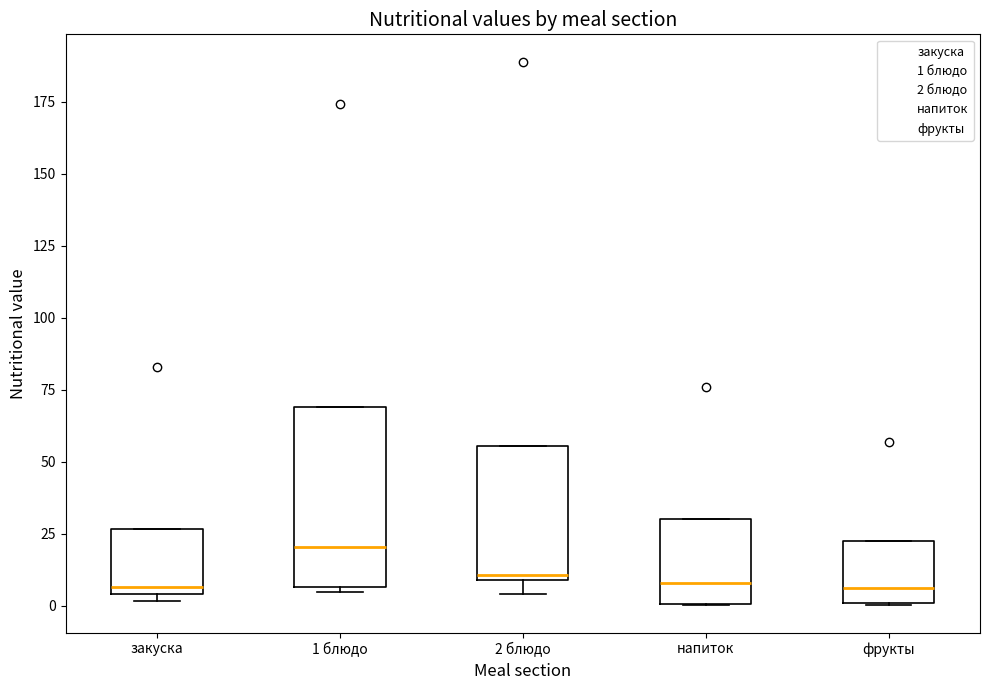

Reading left to right, transcribe this box plot: for each box, give where its median line is, the range the box spans, and where its two whiskers end, as read against the y-axis. The values are not printed on the chart, so give them approximately, as read against the axis.

закуска: median 5 (just above the box's lower edge), box 5 to 25, whiskers 0 to 25
1 блюдо: median 20, box 5 to 70, whiskers 5 (just below the box's lower edge) to 70
2 блюдо: median 10 (just above the box's lower edge), box 10 to 55, whiskers 5 to 55
напиток: median 10, box 0 to 30, whiskers 0 to 30
фрукты: median 5, box 0 to 25, whiskers 0 to 25